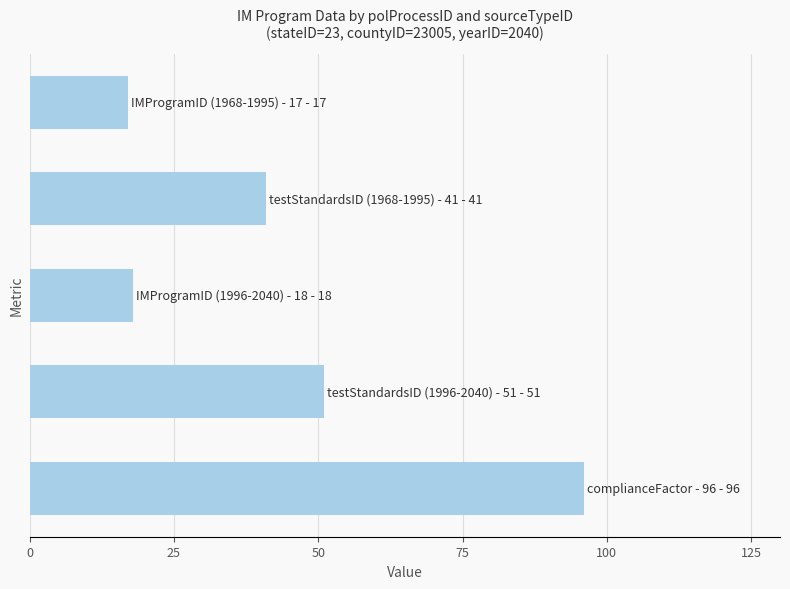

What is the average value?

45